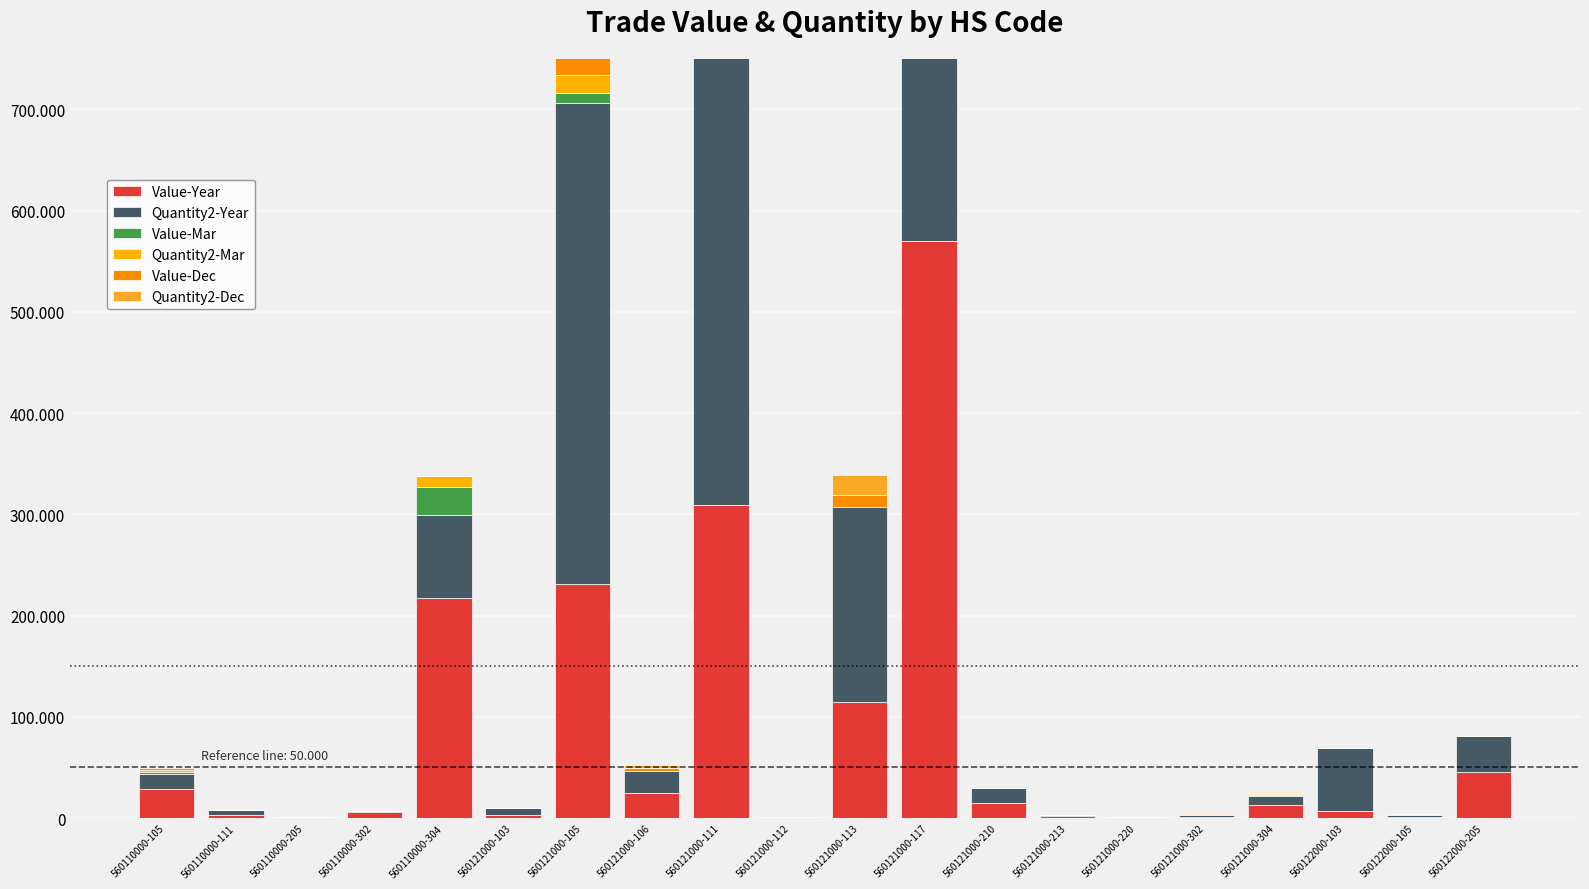

Between 560110000-302 and 560122000-205, which series saw the biggest shift?

Value-Year